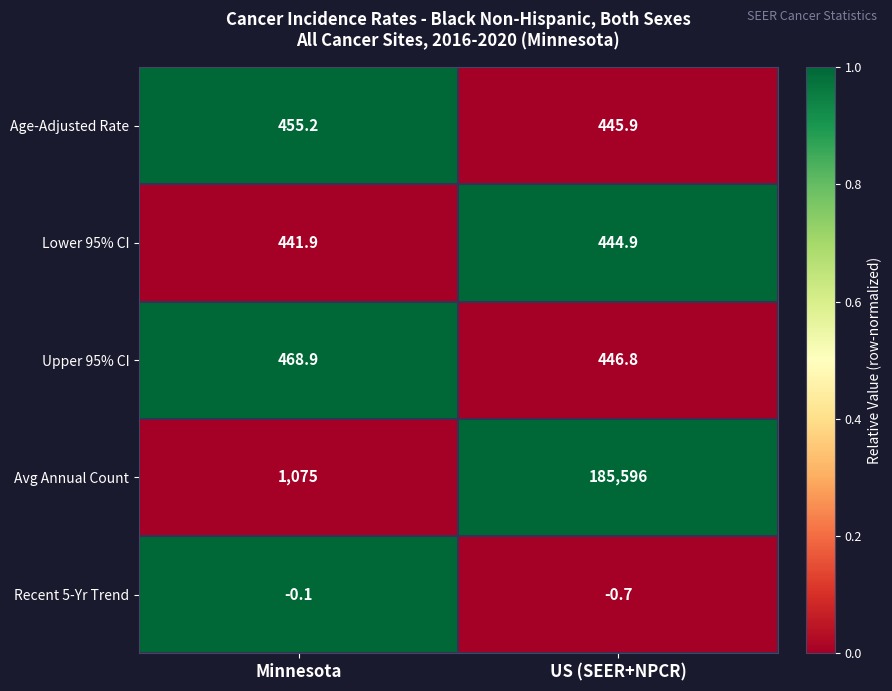

How many distinct data groups are displayed?

5